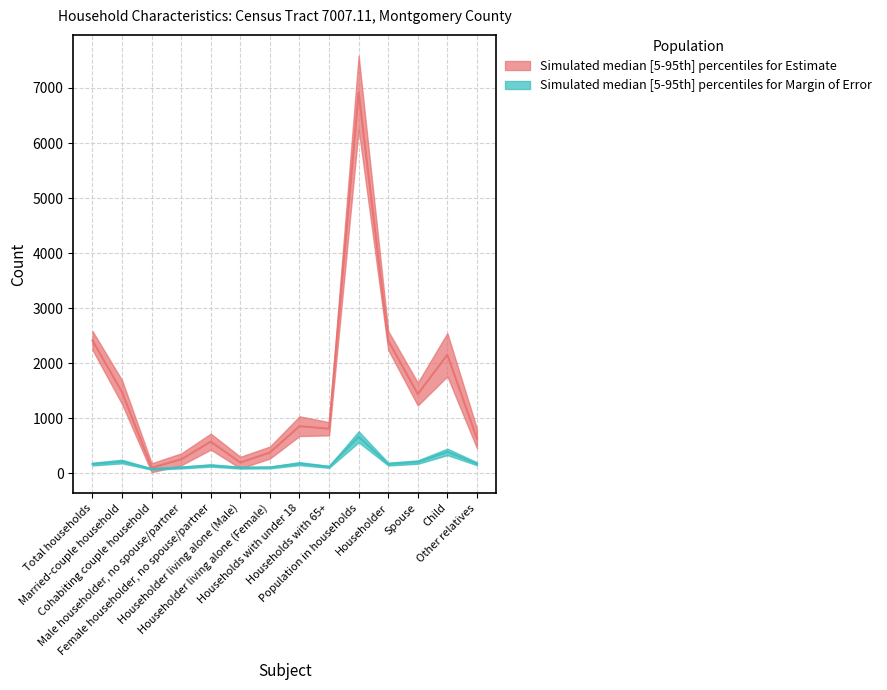

Where does the Estimate Margin of Error series first go above 171?

Married-couple household